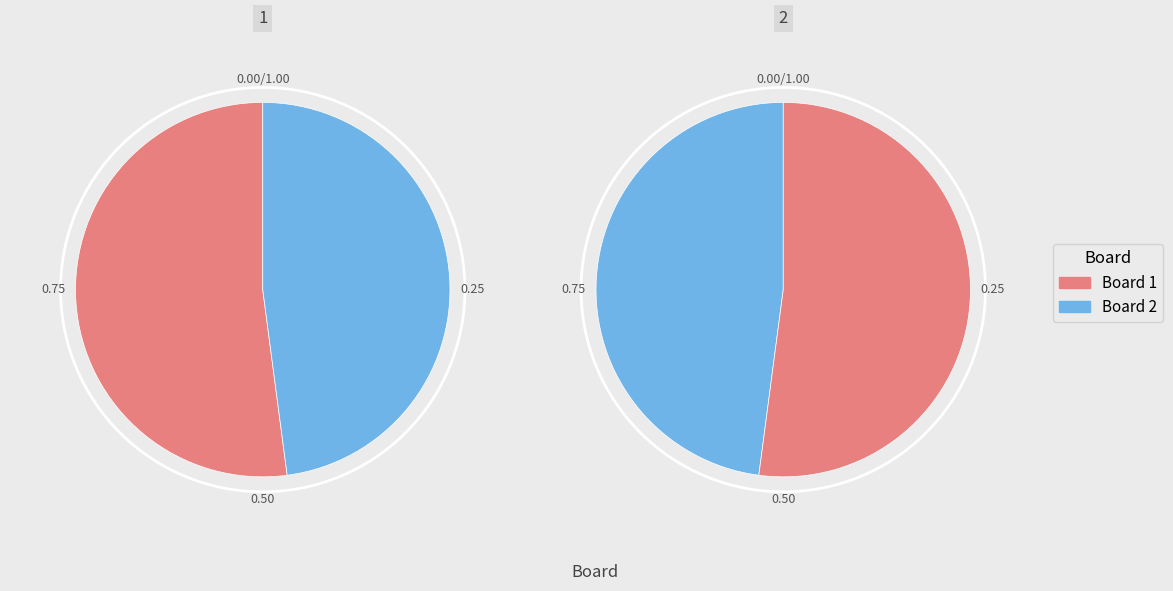

What is the ratio of the value at 2 to the value at 1?

0.9